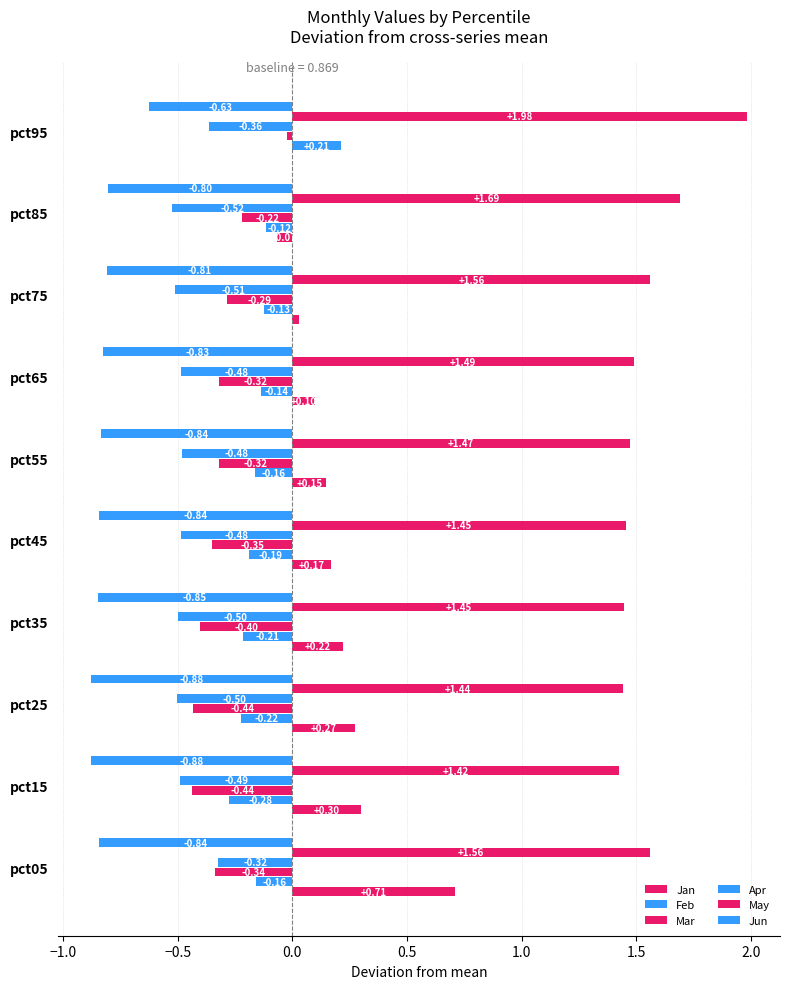

Count the number of data series in this chart.

6